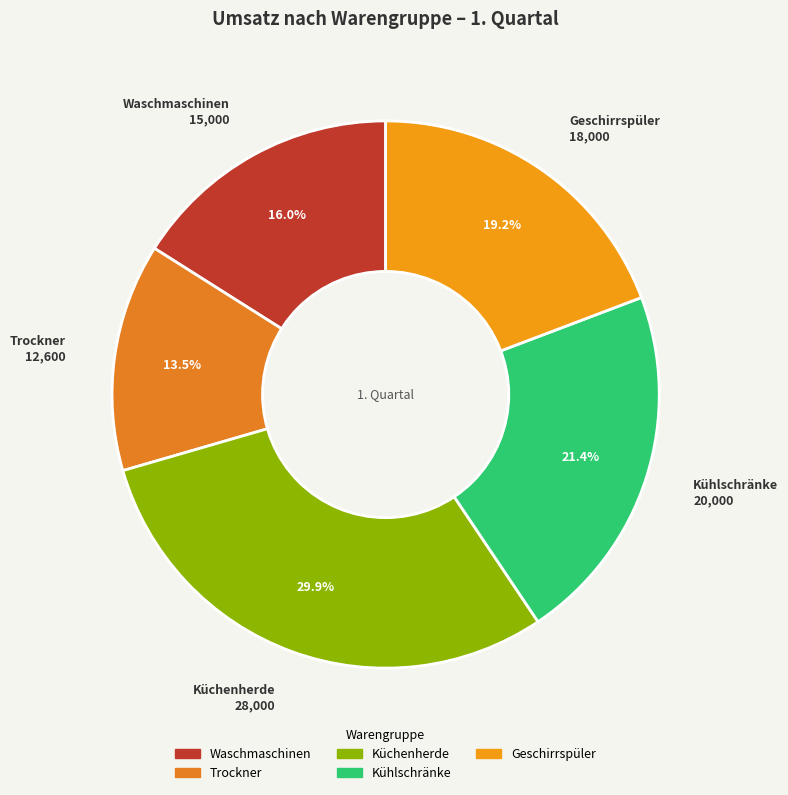

Which category has the smallest portion of the pie?

Trockner